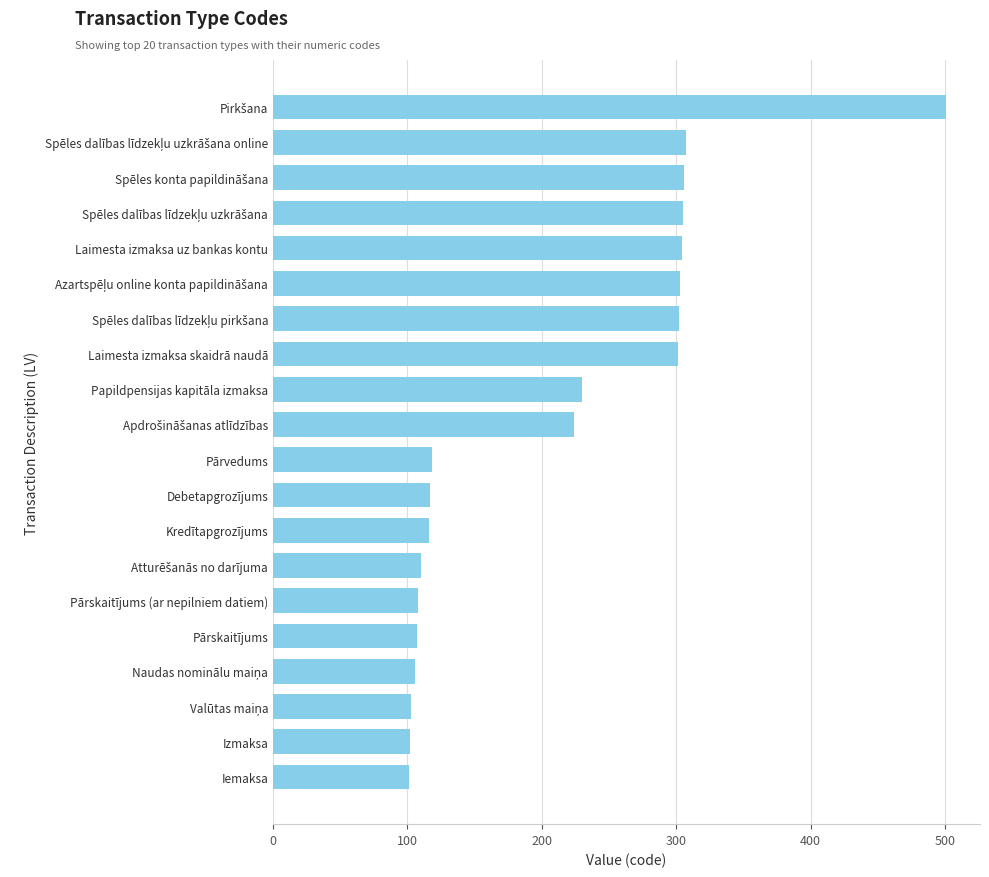

True or false: the data shows 167 at Pārskaitījums.

False